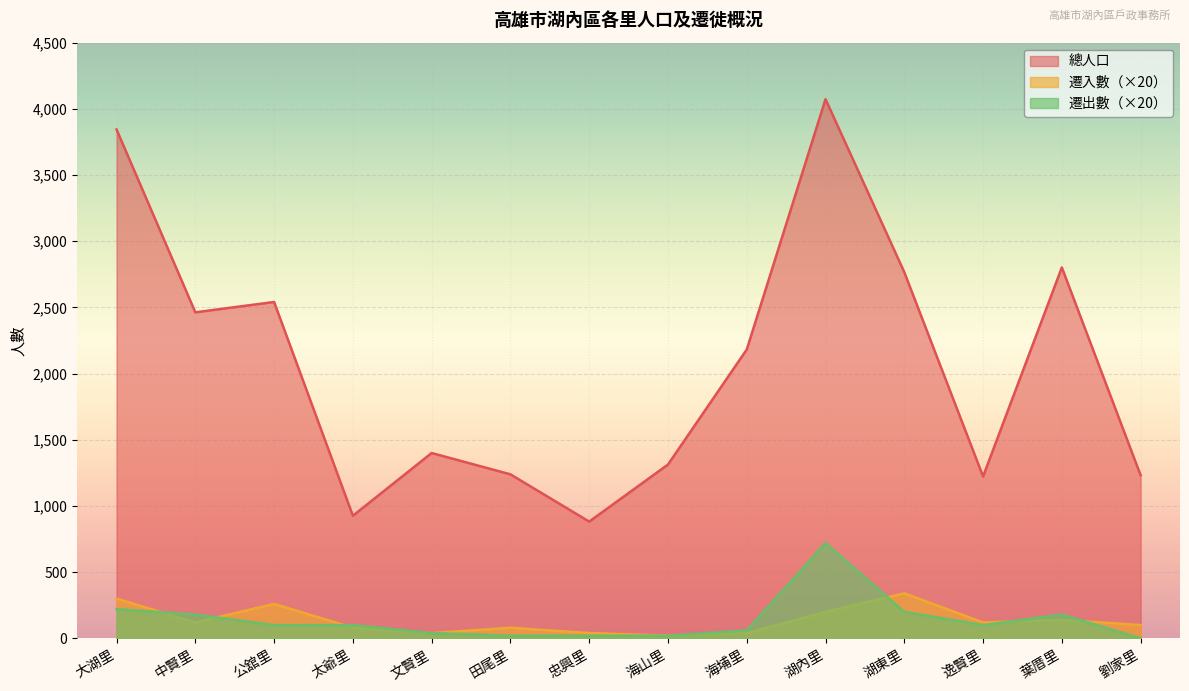

At how many categories does at least one series exceed 3197?

2